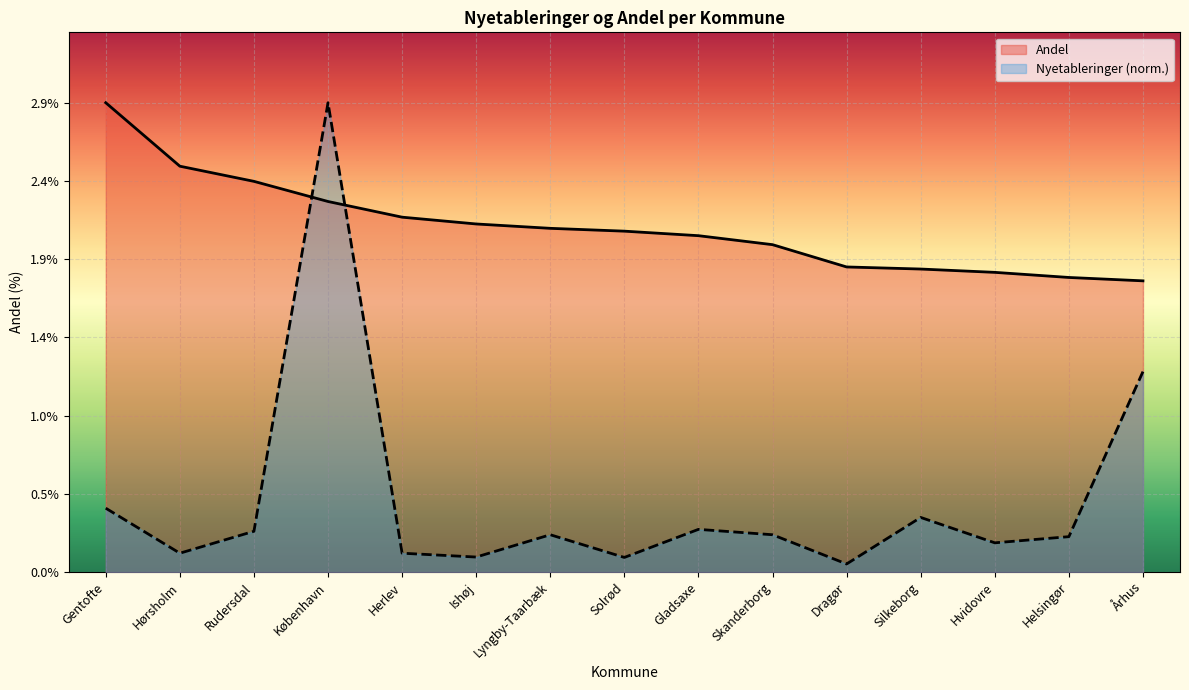

What is the total value across all series at Herlev?

2.3